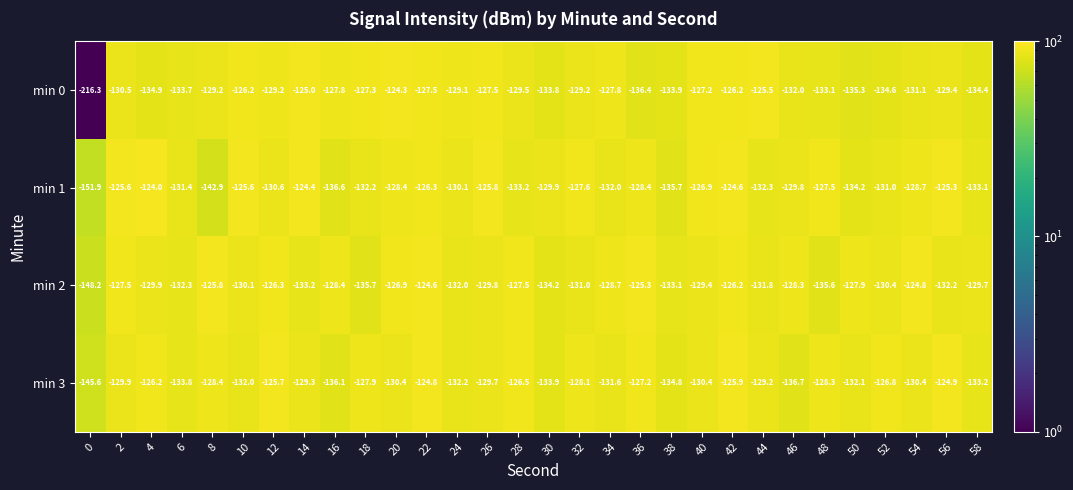

Is it true that min 2 equals -132.3 at 6?

True